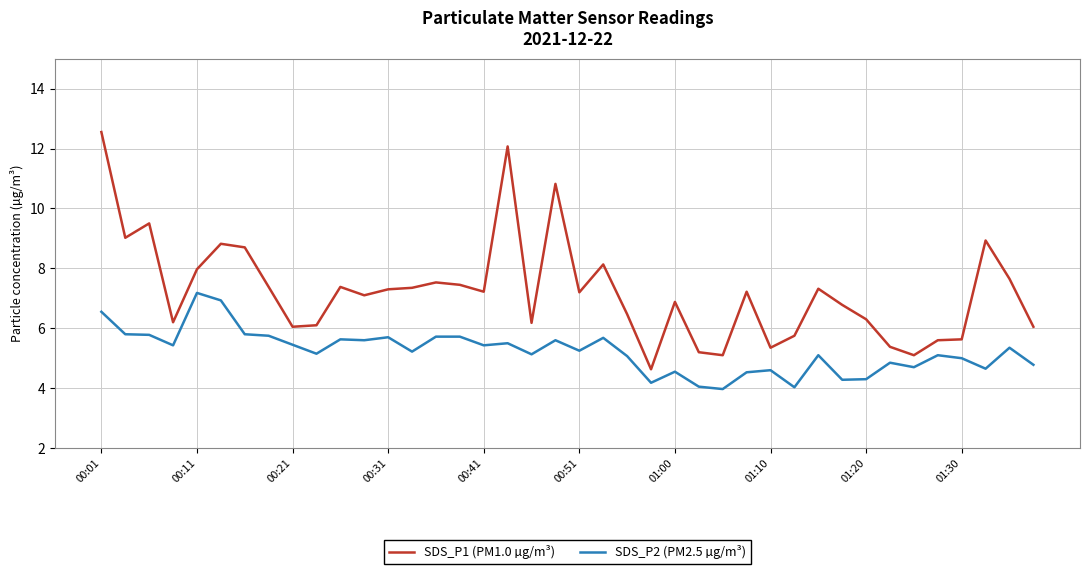

At how many categories does at least one series exceed 4?

40